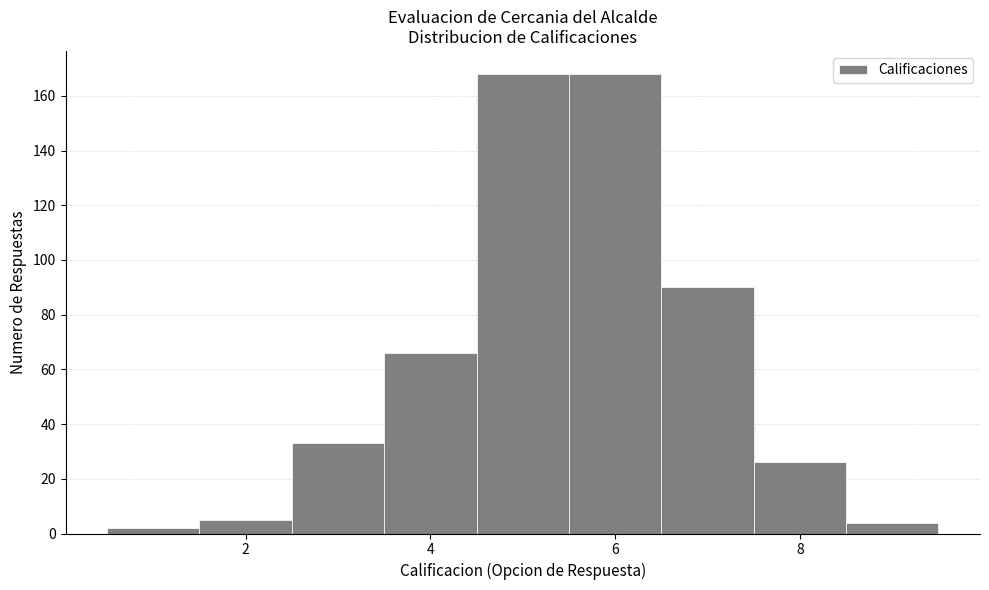

Reading left to right, transcribe this chart: for each bar, give the range it covers on the x-axis and its height. Neither the bar edges nor the heights are printed on the chart, so give them approximately, as read against the axes.

0.5 to 1.5: 2
1.5 to 2.5: 6
2.5 to 3.5: 34
3.5 to 4.5: 66
4.5 to 5.5: 168
5.5 to 6.5: 168
6.5 to 7.5: 90
7.5 to 8.5: 26
8.5 to 9.5: 4